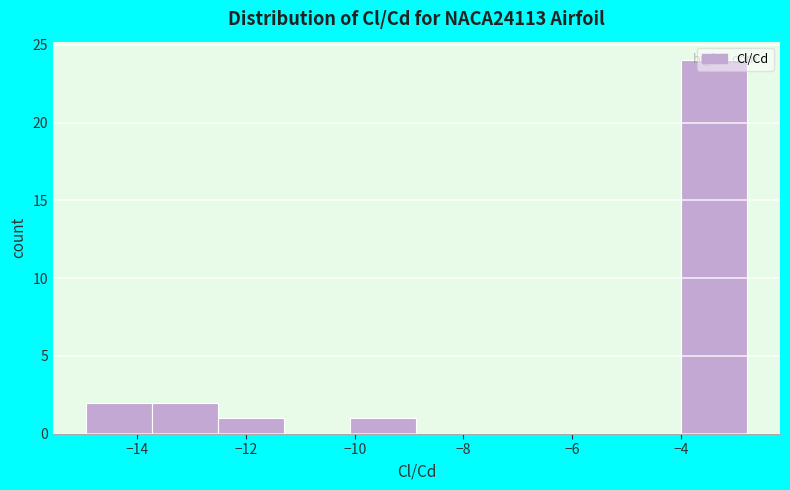

Over which range of the x-axis is the bar tallest?

-4.0 to -2.8